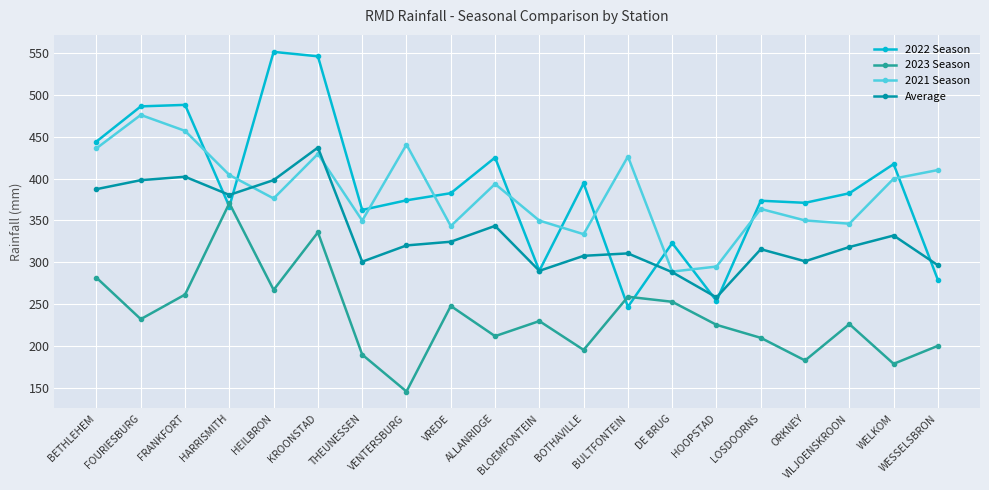

True or false: 2022 Season has a value of 373.5 at LOSDOORNS.

True